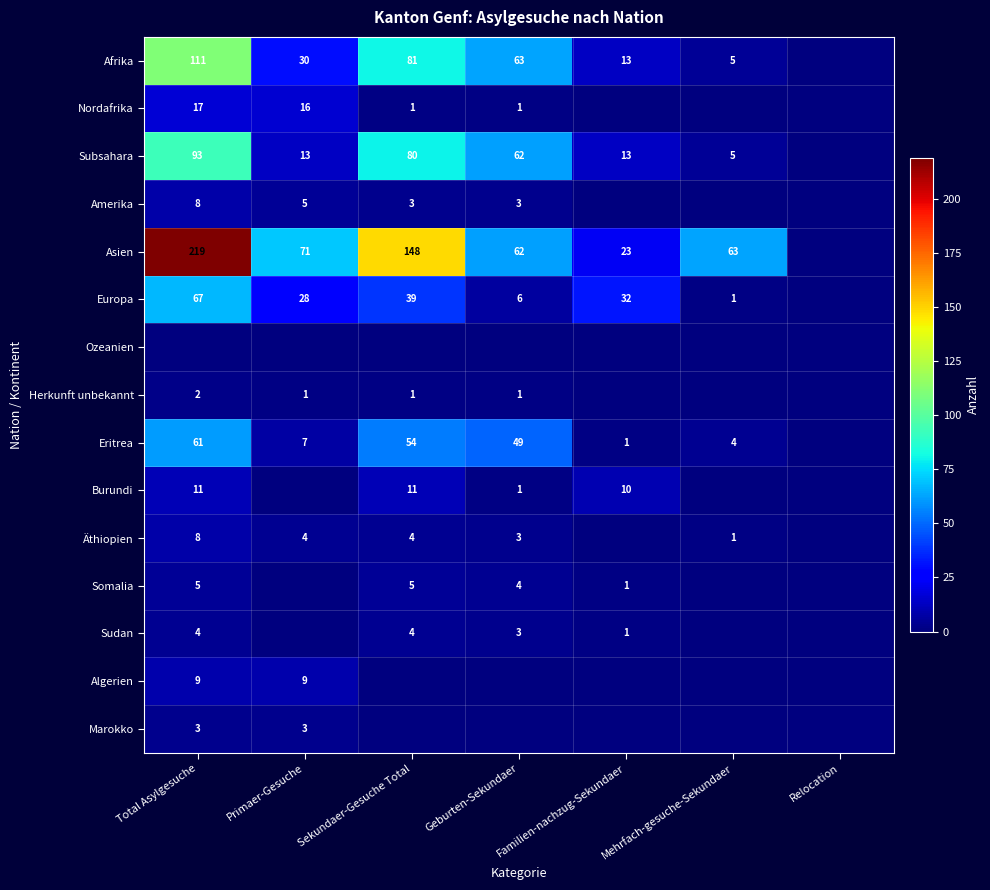

Which label corresponds to the smallest value in the chart?

Relocation